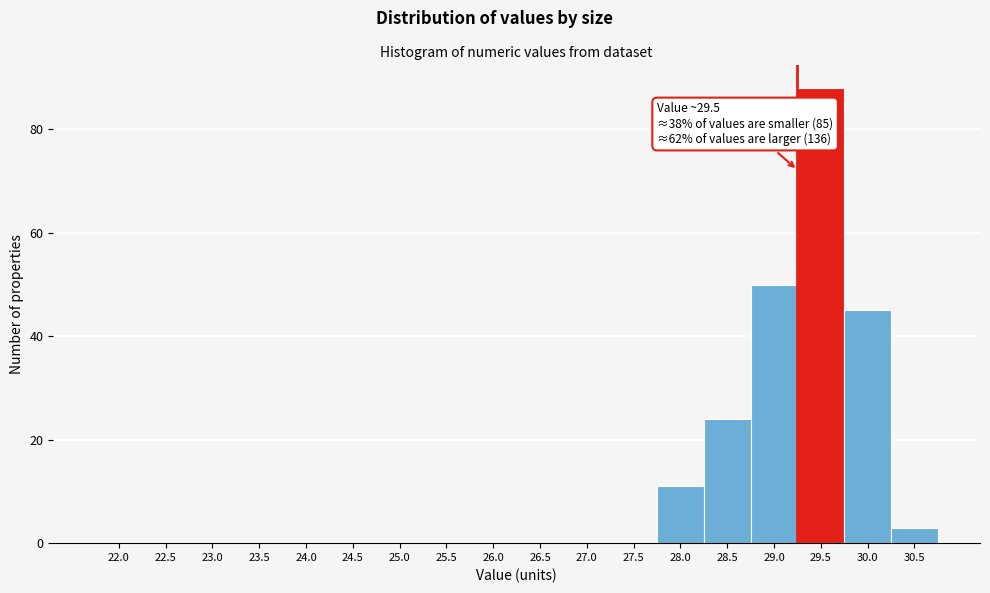

Reading left to right, list all the values displayed in this chart.

22.0=0	22.5=0	23.0=0	23.5=0	24.0=0	24.5=0	25.0=0	25.5=0	26.0=0	26.5=0	27.0=0	27.5=0	28.0=11	28.5=24	29.0=50	29.5=88	30.0=45	30.5=3